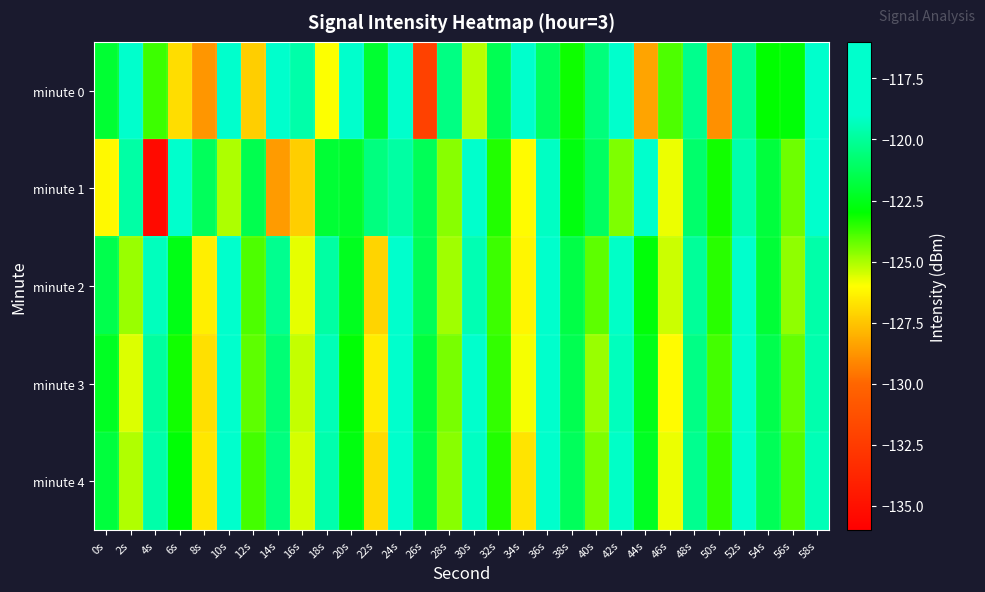

Between 4s and 6s, which is larger?

4s